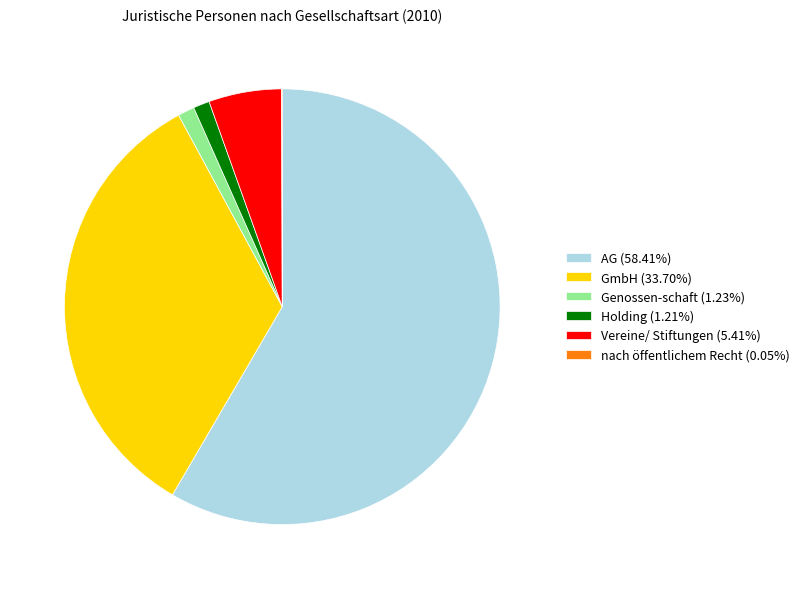

Combined, do Holding (1.21%) and AG (58.41%) account for over 50%?

Yes